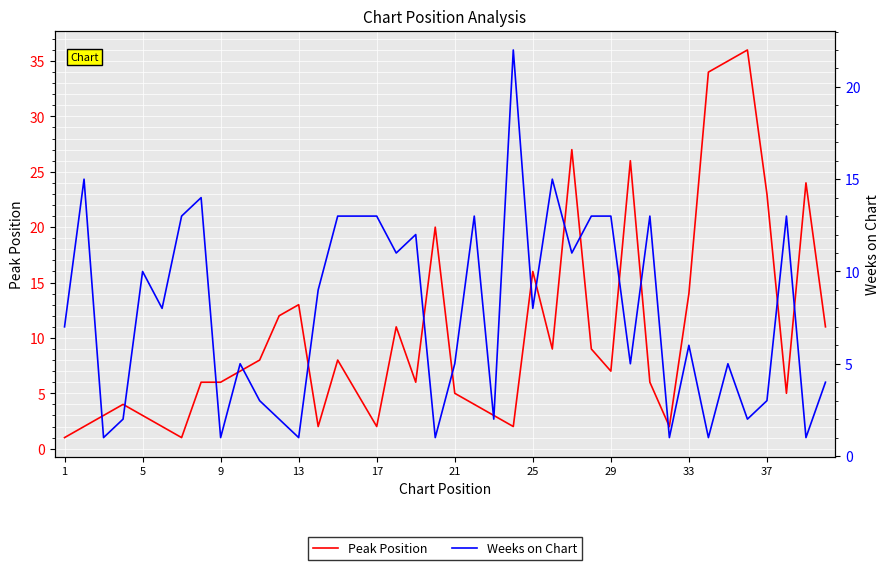

List the series in order of their overall mean, highest first.

Peak Position, Weeks on Chart